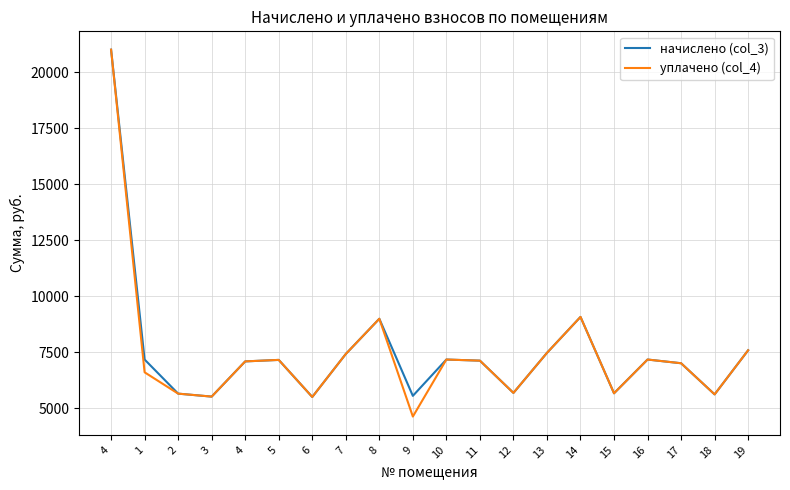

How many lines are shown in the chart?

2